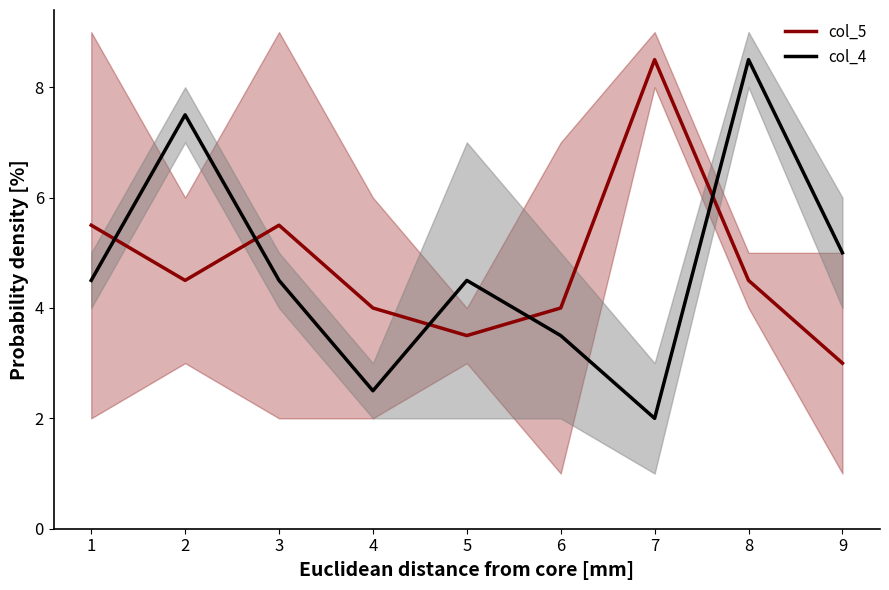

What is the sum of the col_4 values at 5 and 8?

13.0